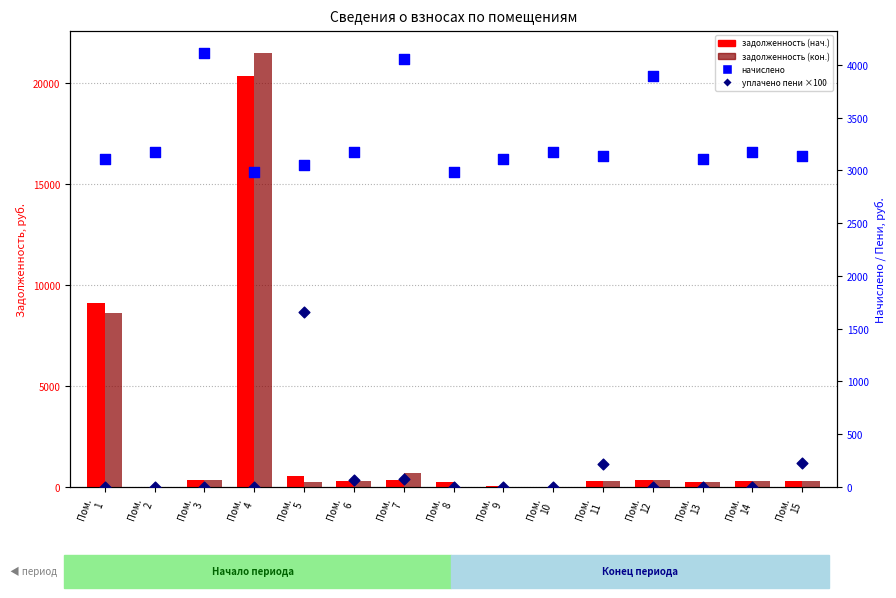

Is the value of уплачено пени ×100 at Пом.
15 greater than the value of начислено at Пом.
15?

No